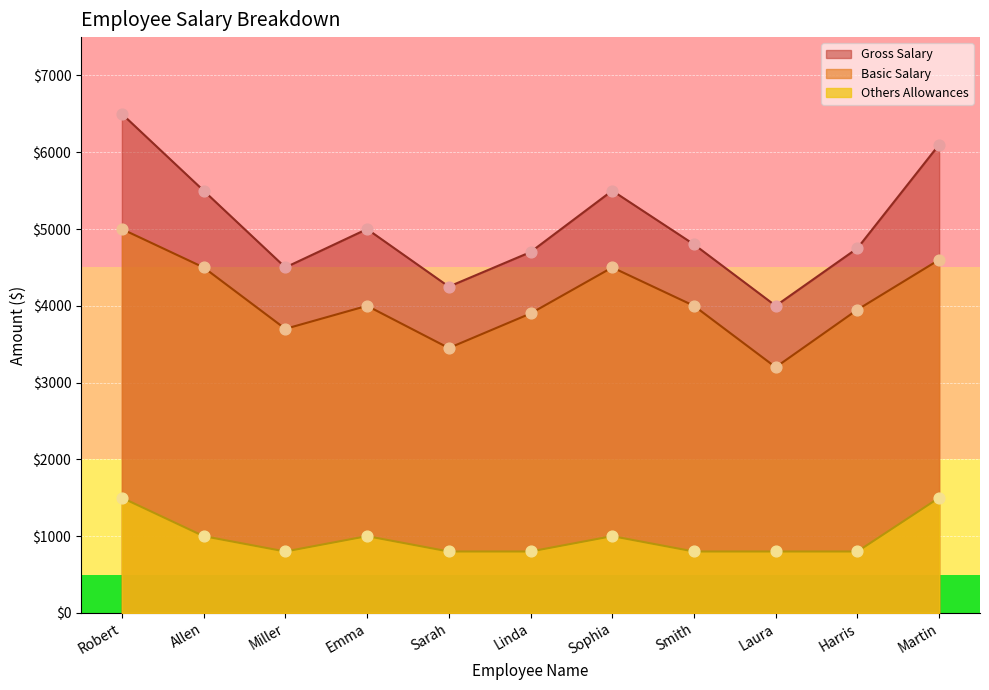

Which series contains the lowest Y value?

Others Allowances